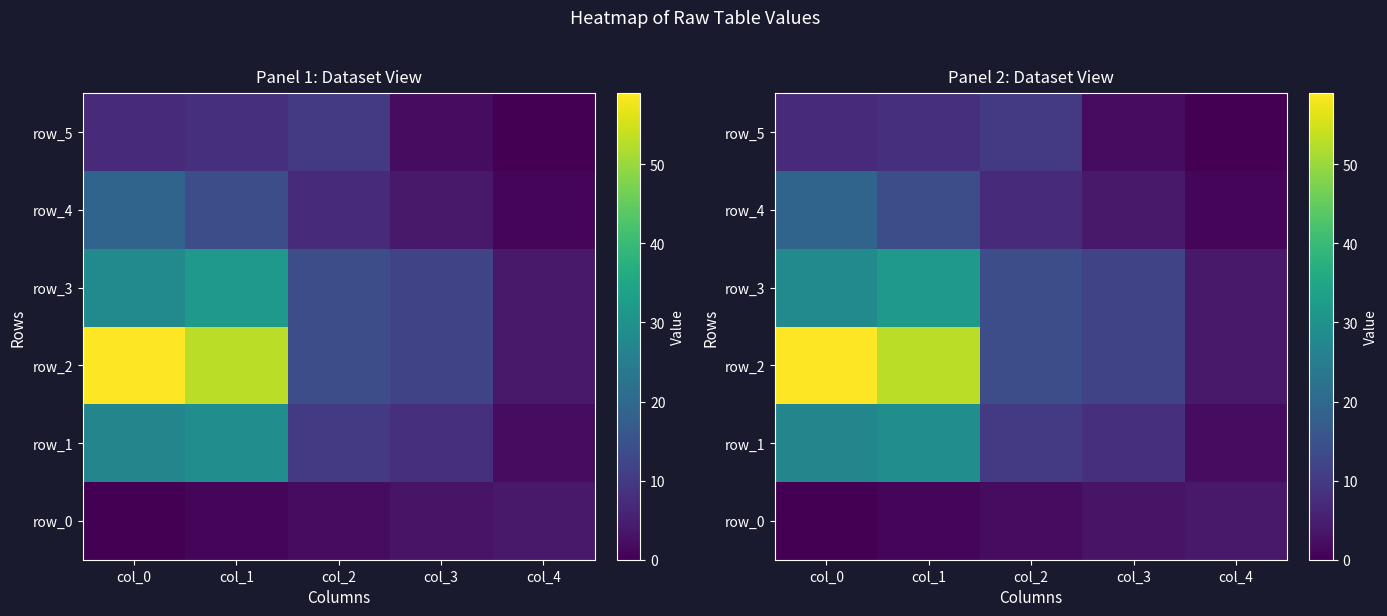

How many distinct data groups are displayed?

6